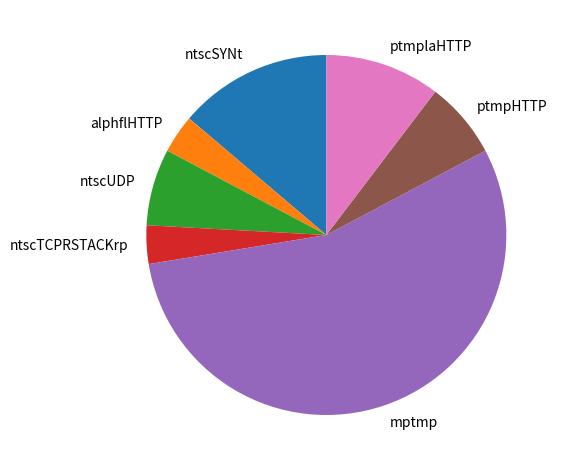

Which category has the biggest portion of the pie?

mptmp